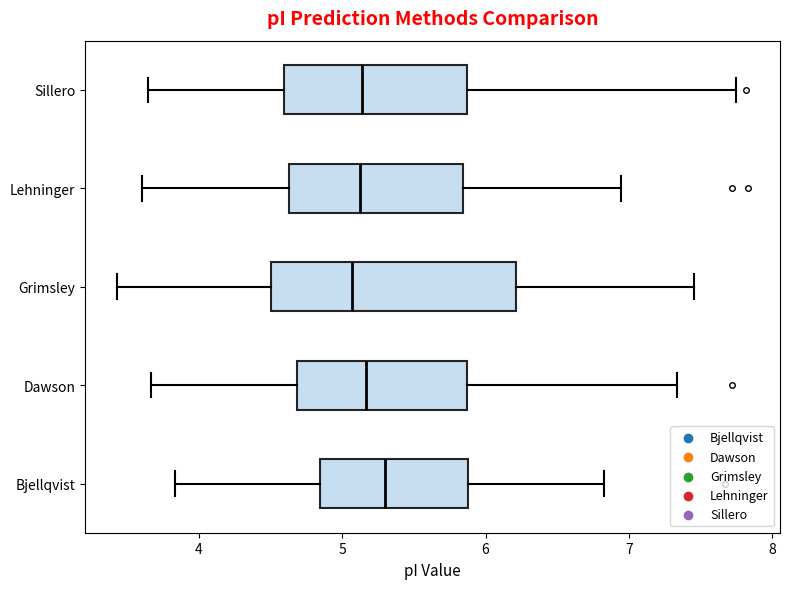

Where is the right edge of the box for Dawson on the x-axis? The values are not printed on the chart, so give them approximately, as read against the axis.

5.9